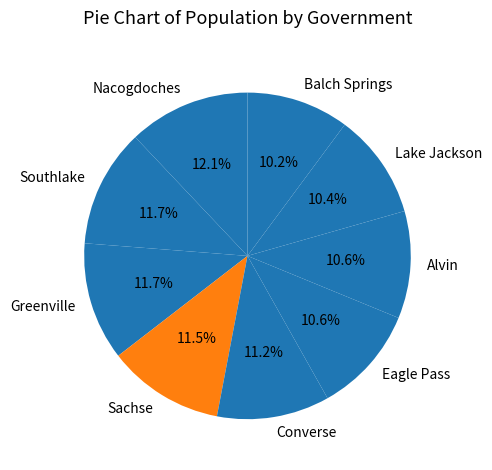

Do Balch Springs and Greenville together represent more than half of the pie?

No